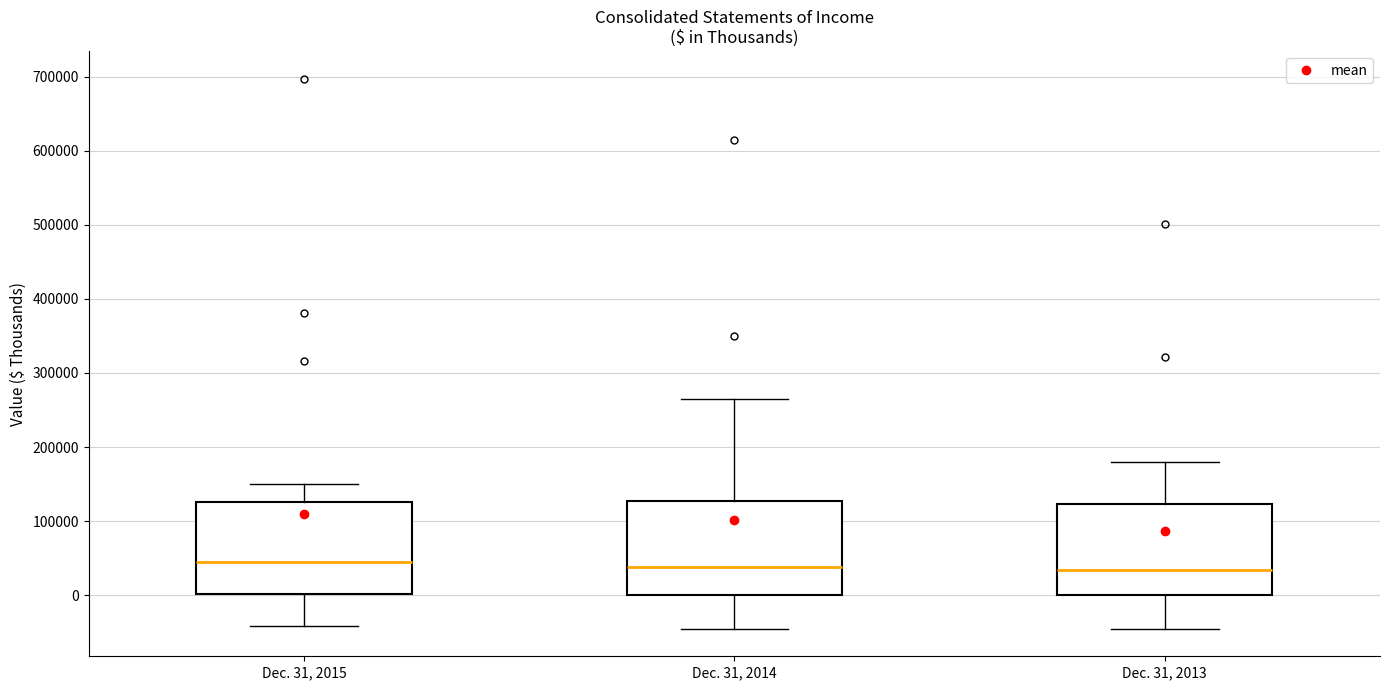

Where does the lower whisker of the box for Dec. 31, 2013 end on the y-axis? The values are not printed on the chart, so give them approximately, as read against the axis.

-50000